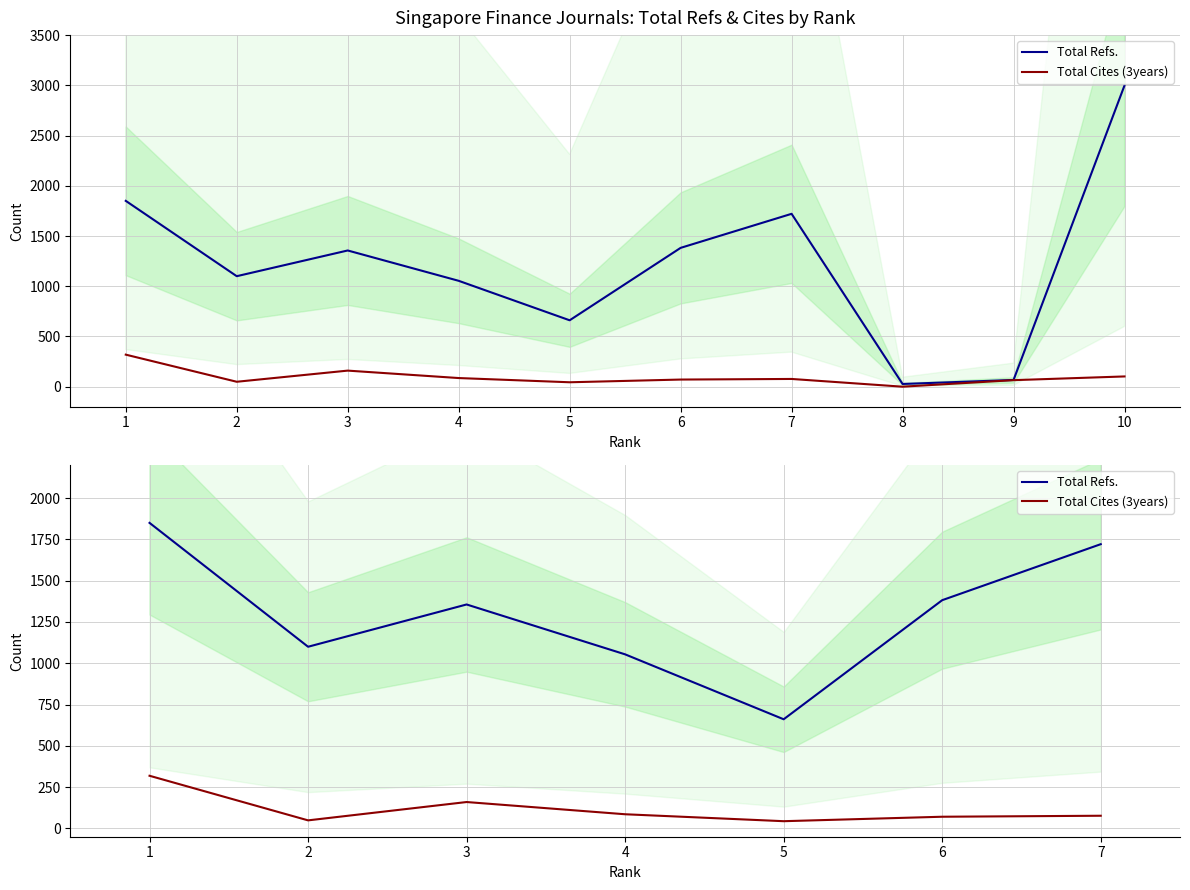

Does the chart have visible grid lines?

Yes